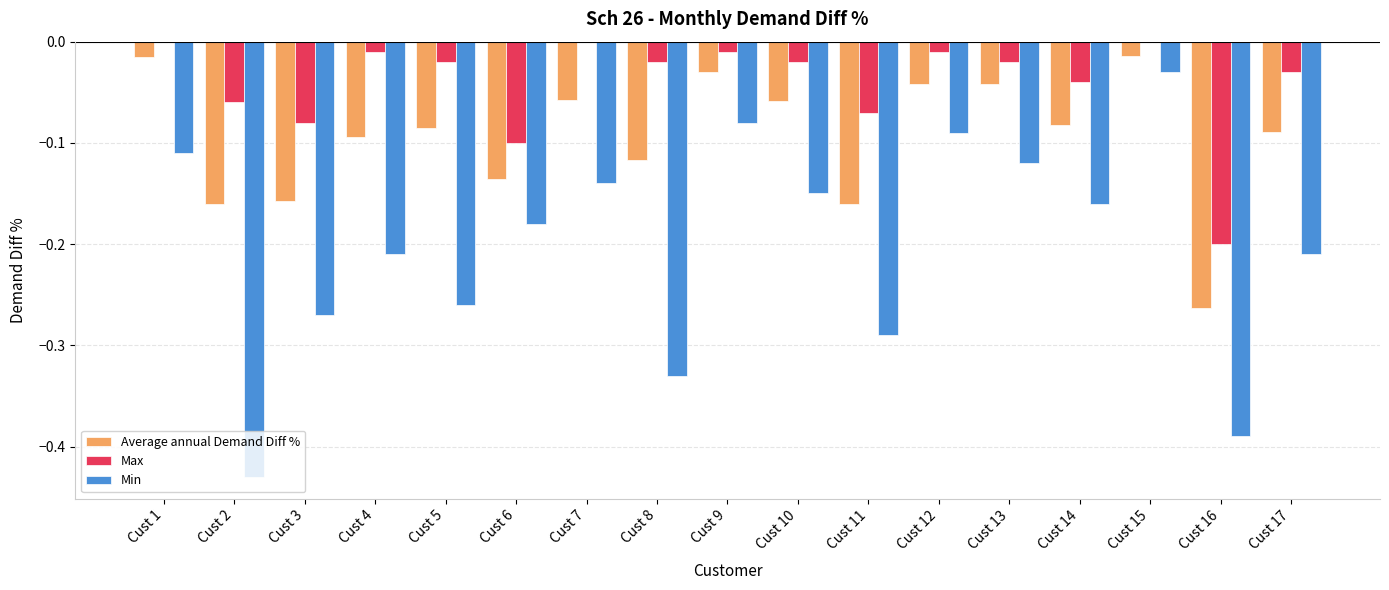

Which series changed the most between Cust 8 and Cust 13?

Min